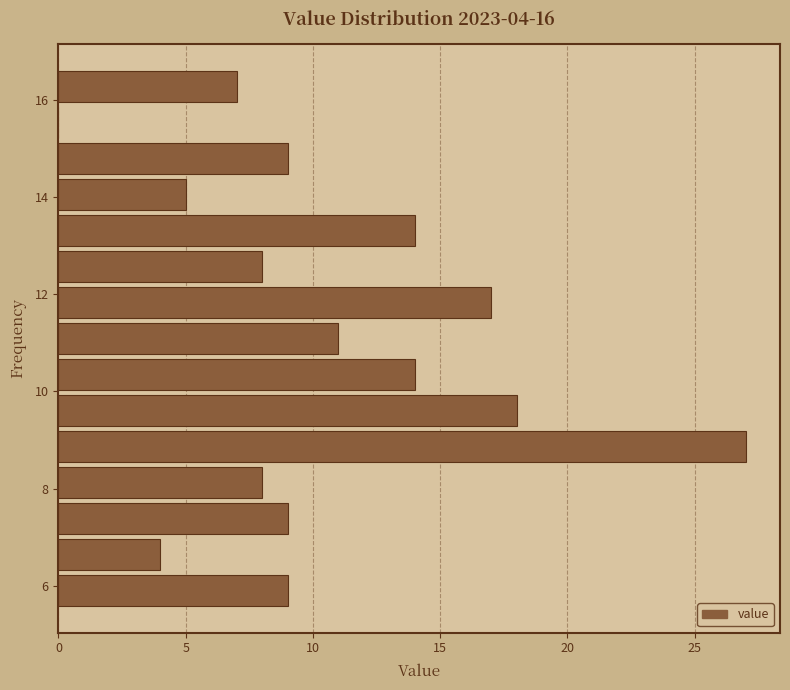

Read against the y-axis, roughly where is the centre of the longest bar?

8.8